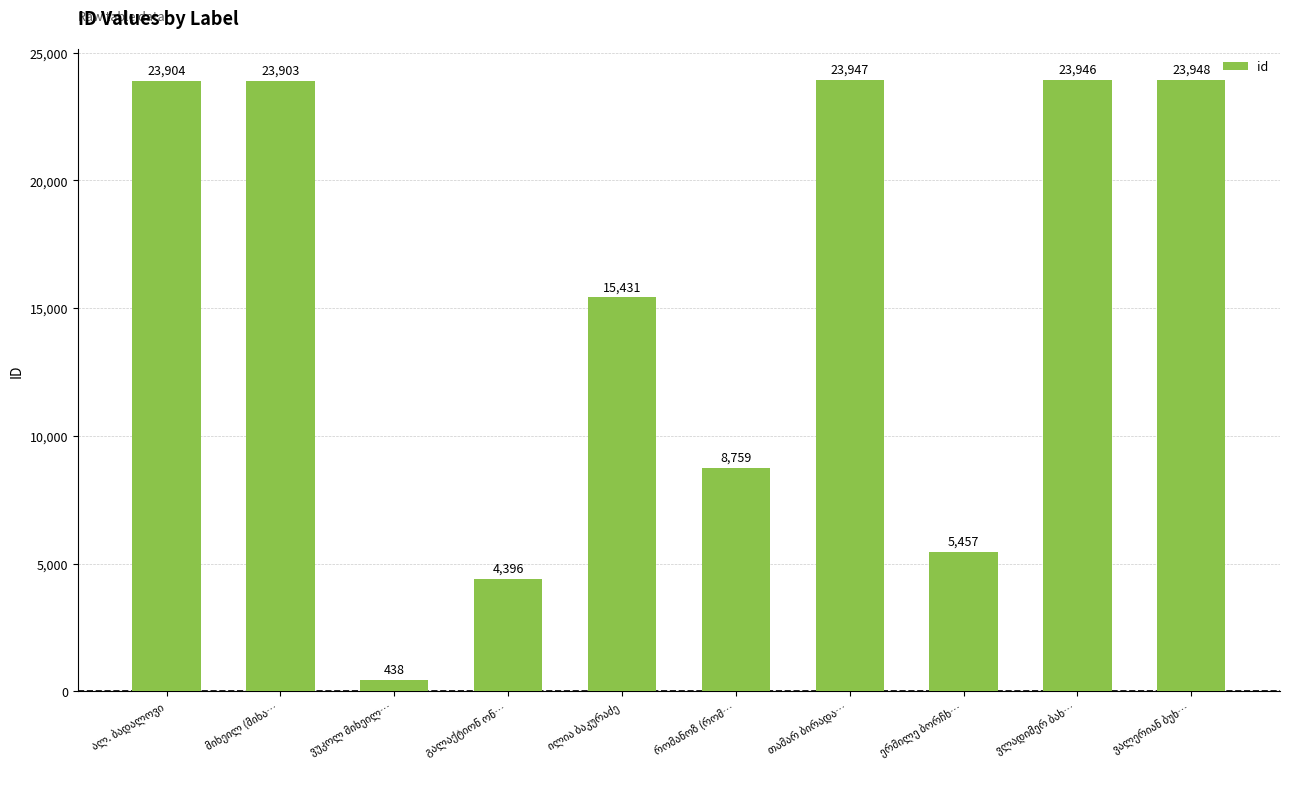

What is the value of the 1st bar from the left?

23904